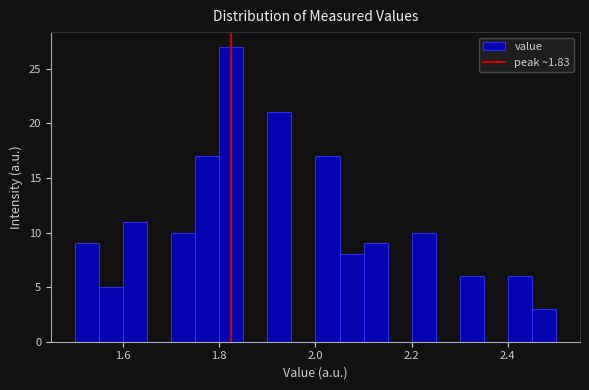

Around what value on the x-axis is the tallest bar? Give the approximate position of its centre, as read against the axis.

1.82